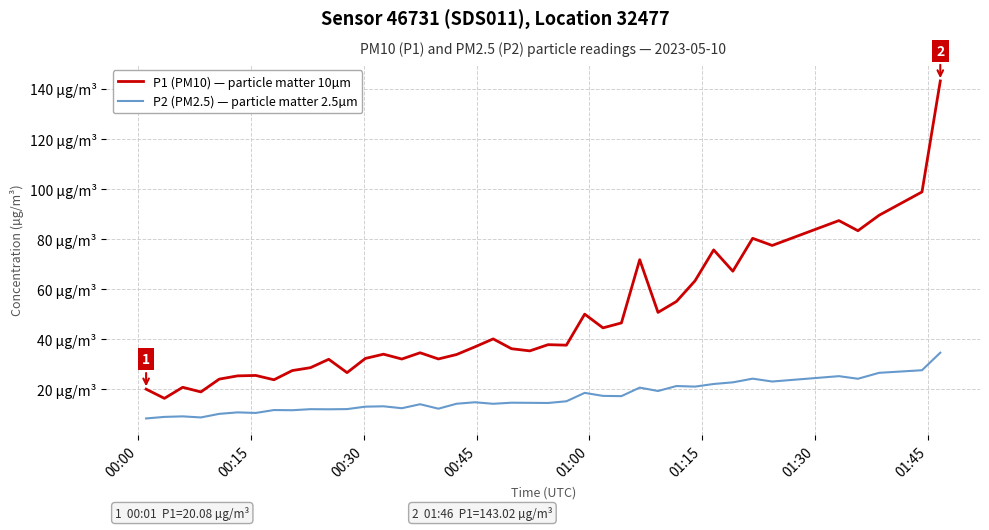

True or false: P2 (PM2.5) — particle matter 2.5µm and P1 (PM10) — particle matter 10µm cross at least once.

False